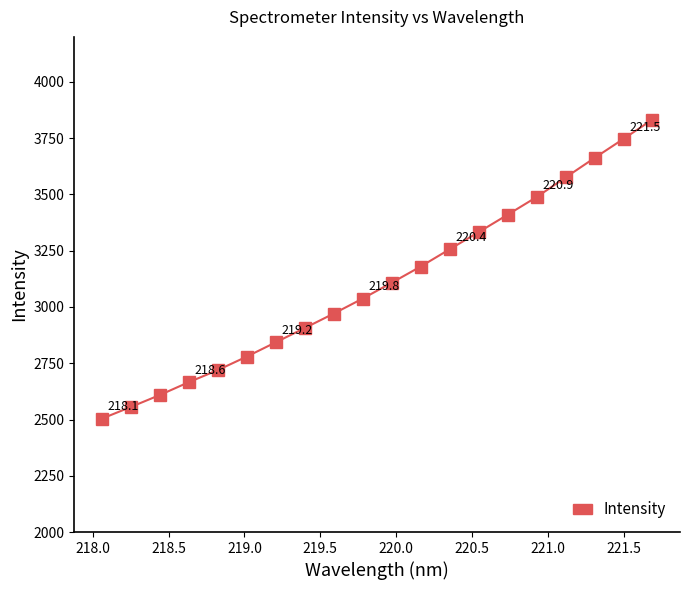

How many lines are shown in the chart?

1